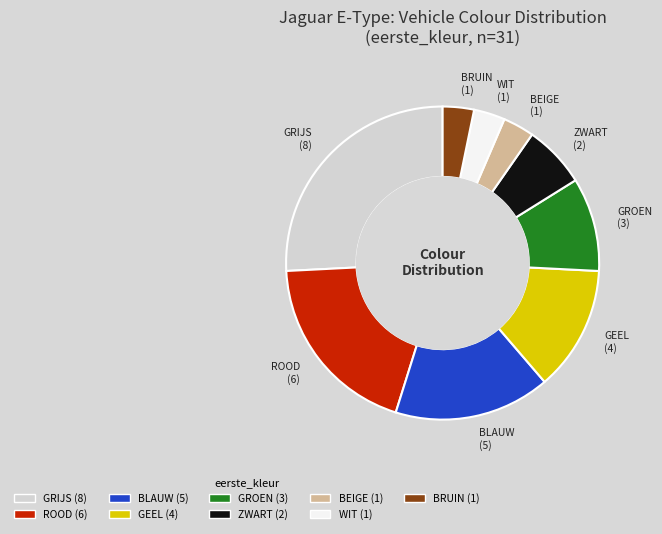

Between BLAUW and BRUIN, which is larger?

BLAUW